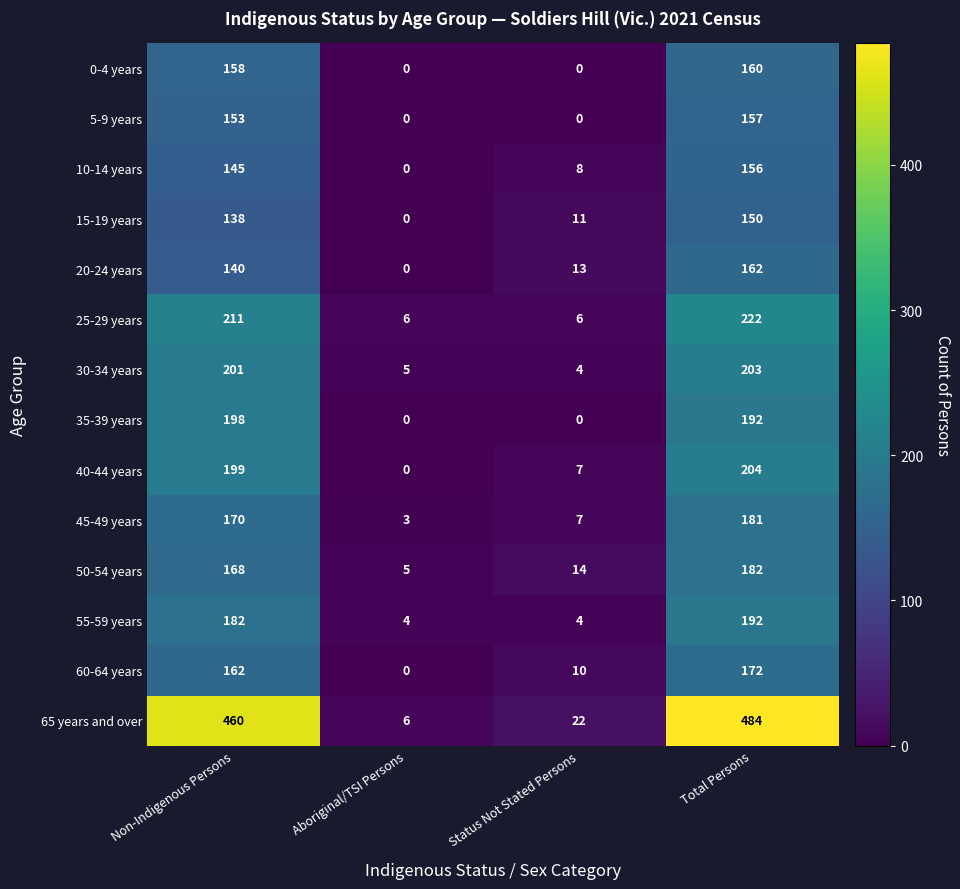

What is the average value of the 30-34 years series?

103